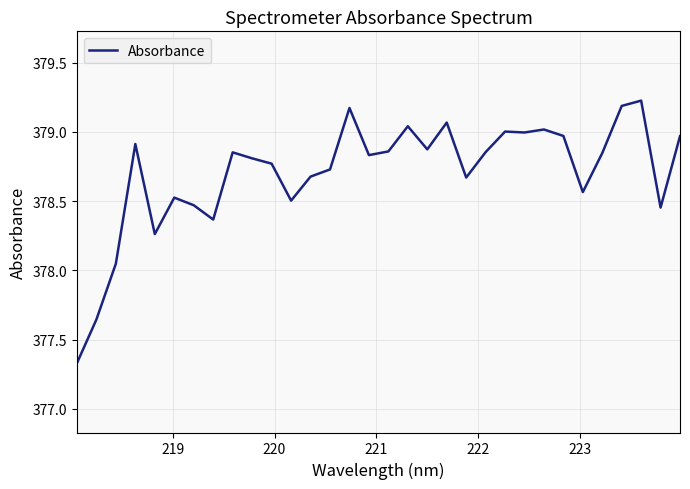

What is the difference between the maximum and minimum values?

1.9